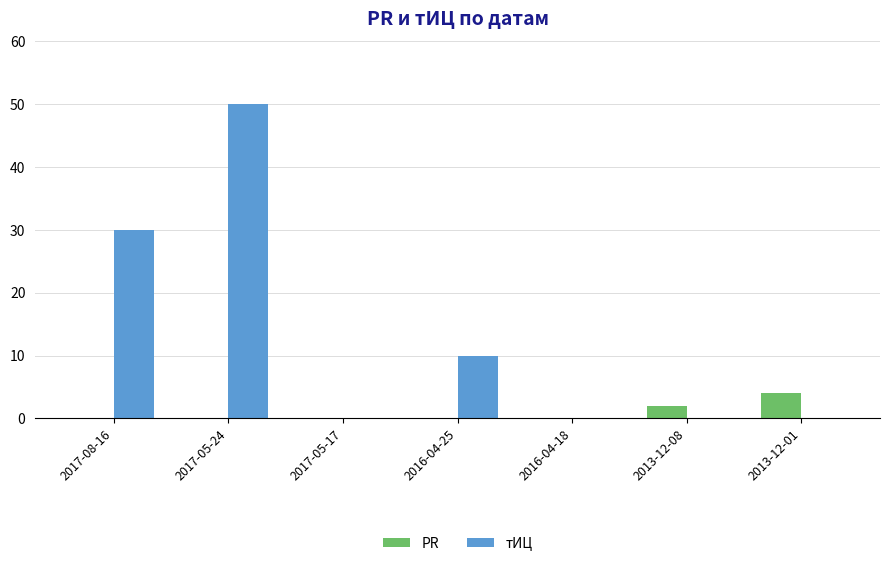

Which series has the largest total across all categories?

тИЦ